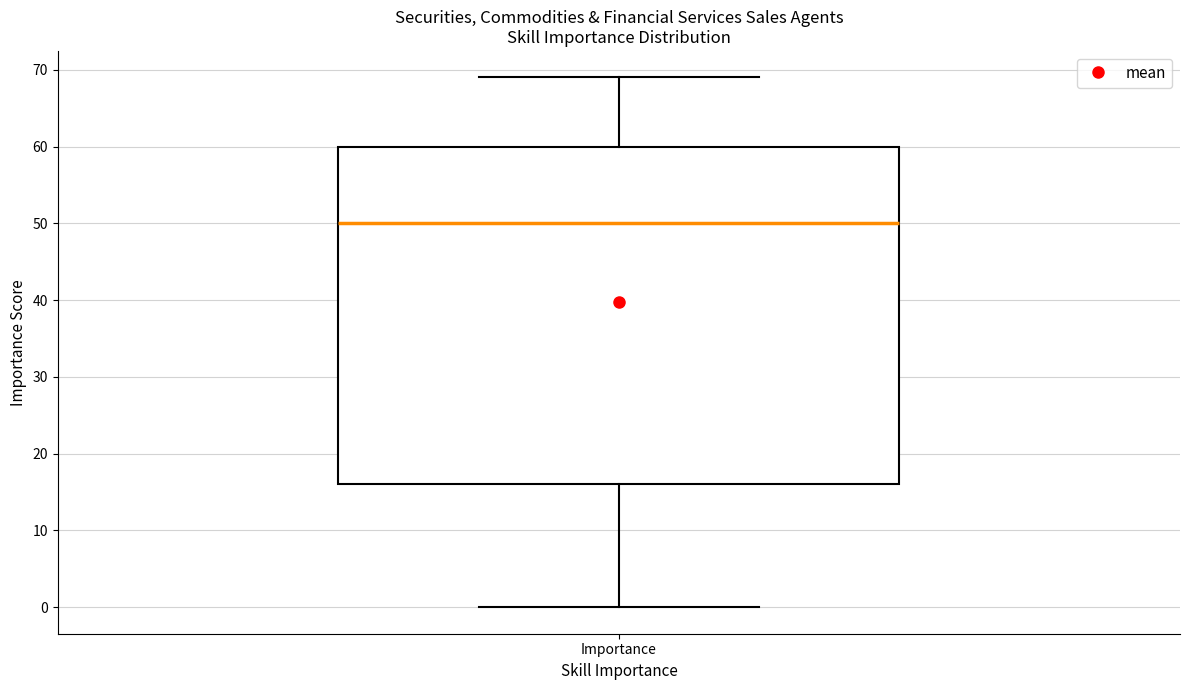

Transcribe this box plot: give where the median line is, the range the box spans, and where the two whiskers end, as read against the y-axis. The values are not printed on the chart, so give them approximately, as read against the axis.

median 50, box 16 to 60, whiskers 0 to 69